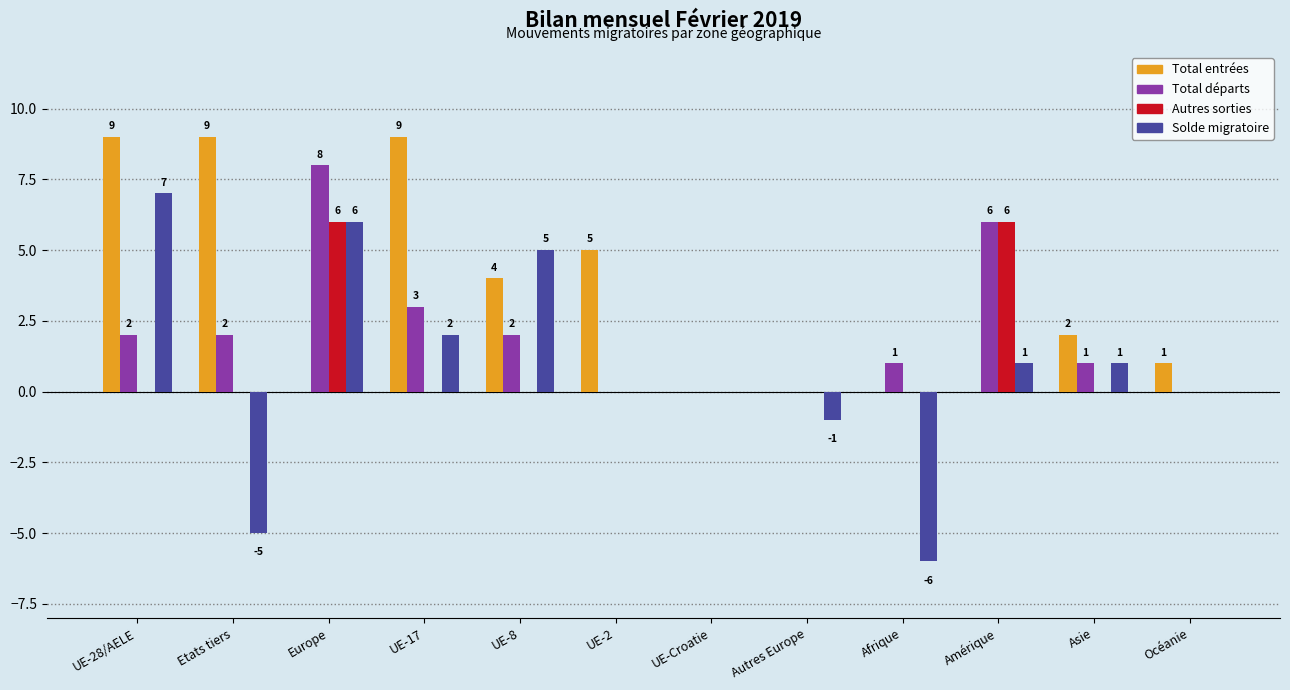

Reading left to right, transcribe all the data shown in this chart.

Total entrées: 9	9	0	9	4	5	0	0	0	0	2	1
Total départs: 2	2	8	3	2	0	0	0	1	6	1	0
Autres sorties: 0	0	6	0	0	0	0	0	0	6	0	0
Solde migratoire: 7	-5	6	2	5	0	0	-1	-6	1	1	0